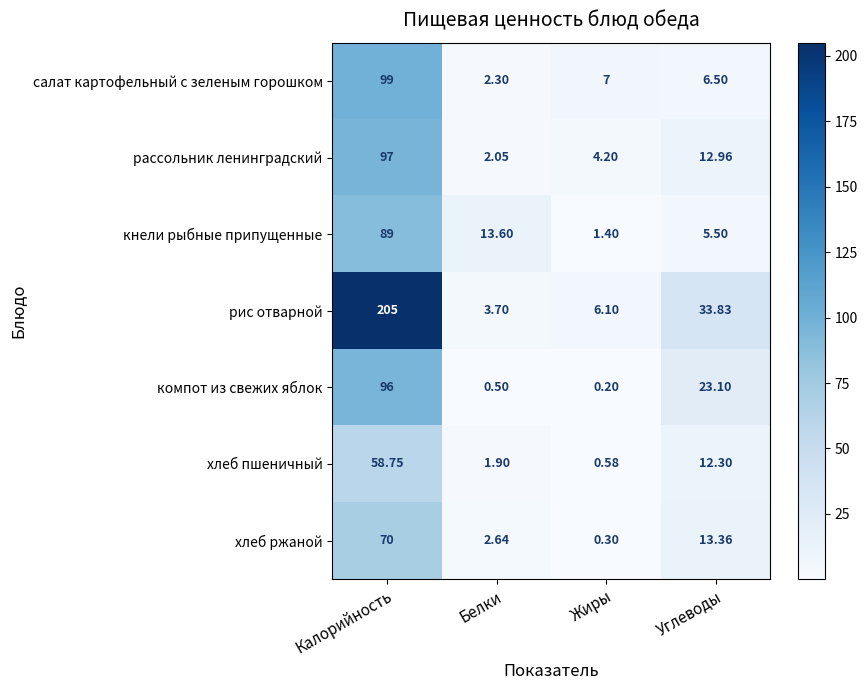

List the series in order of their peak value, highest first.

рис отварной, салат картофельный с зеленым горошком, рассольник ленинградский, компот из свежих яблок, кнели рыбные припущенные, хлеб ржаной, хлеб пшеничный